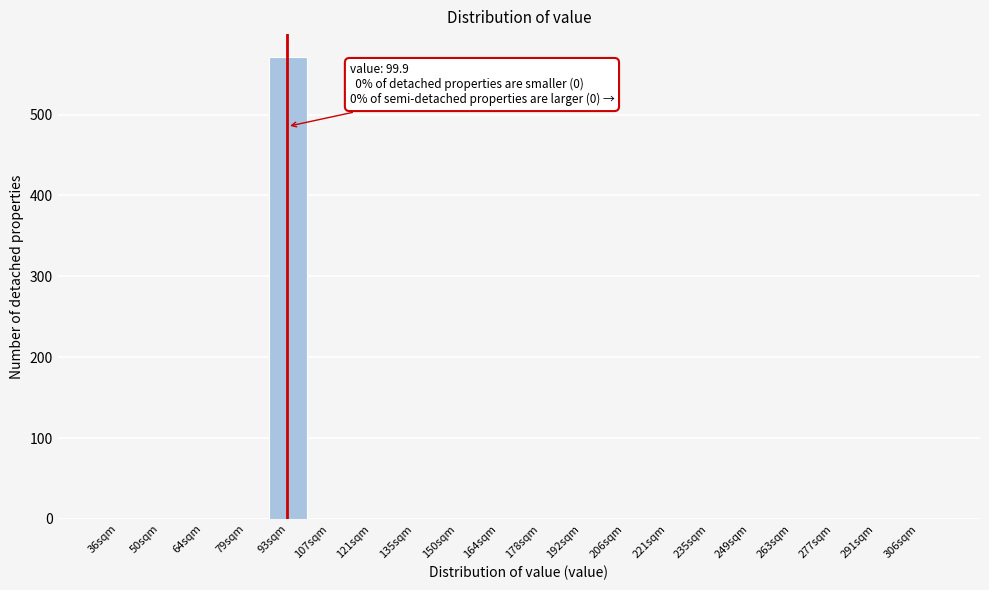

Reading right to left, extract all data points from this chart.

306sqm=0	291sqm=0	277sqm=0	263sqm=0	249sqm=0	235sqm=0	221sqm=0	206sqm=0	192sqm=0	178sqm=0	164sqm=0	150sqm=0	135sqm=0	121sqm=0	107sqm=0	93sqm=571	79sqm=0	64sqm=0	50sqm=0	36sqm=0